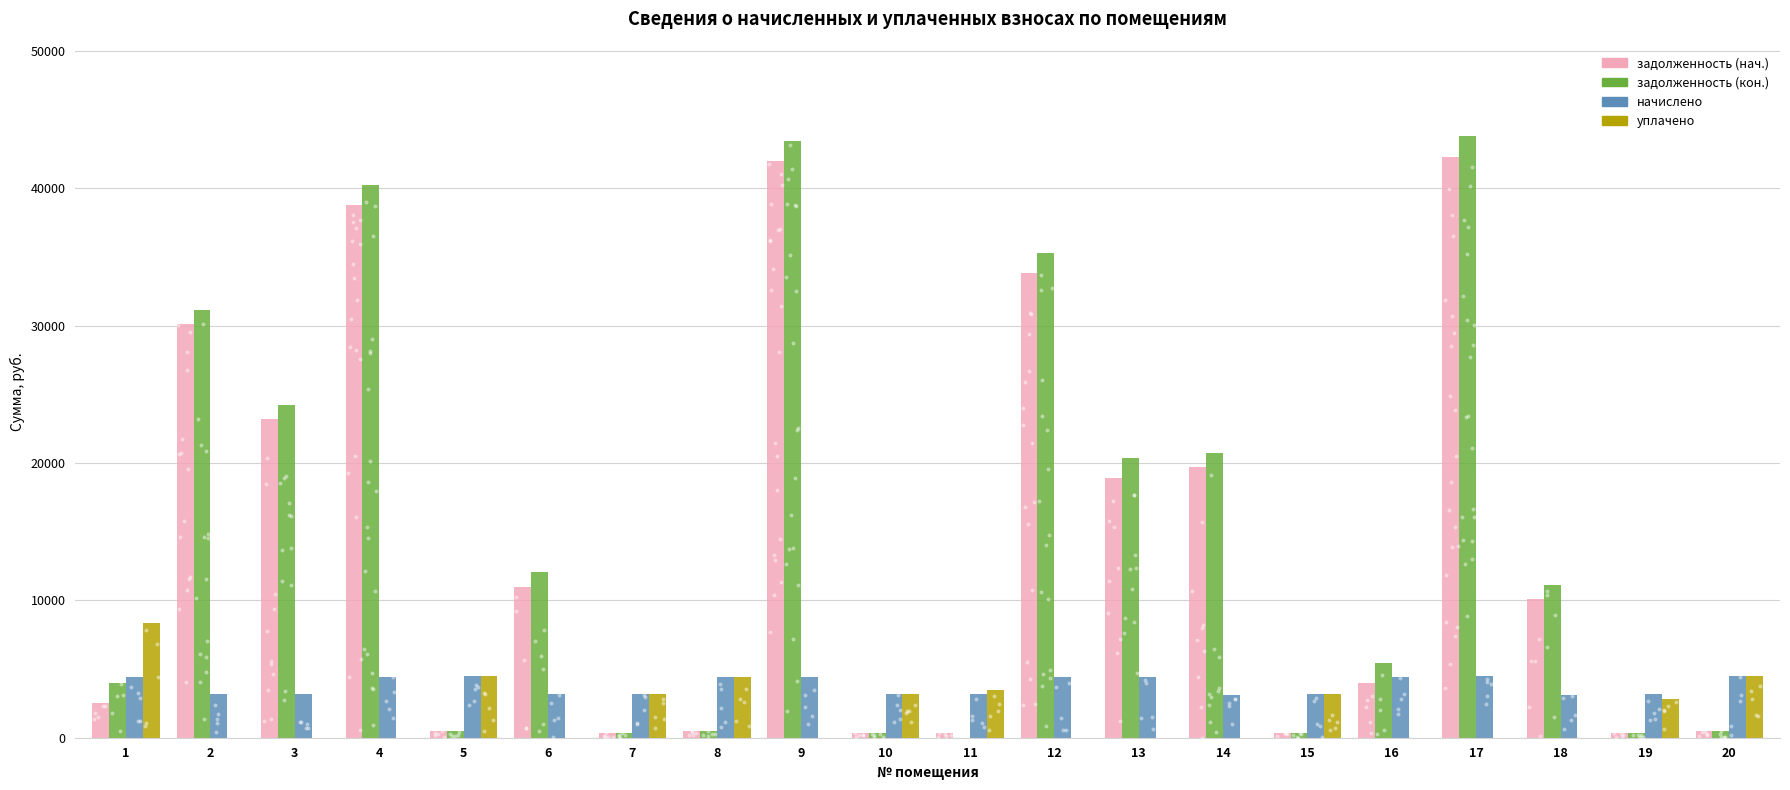

At how many categories does at least one series exceed 15287?

8